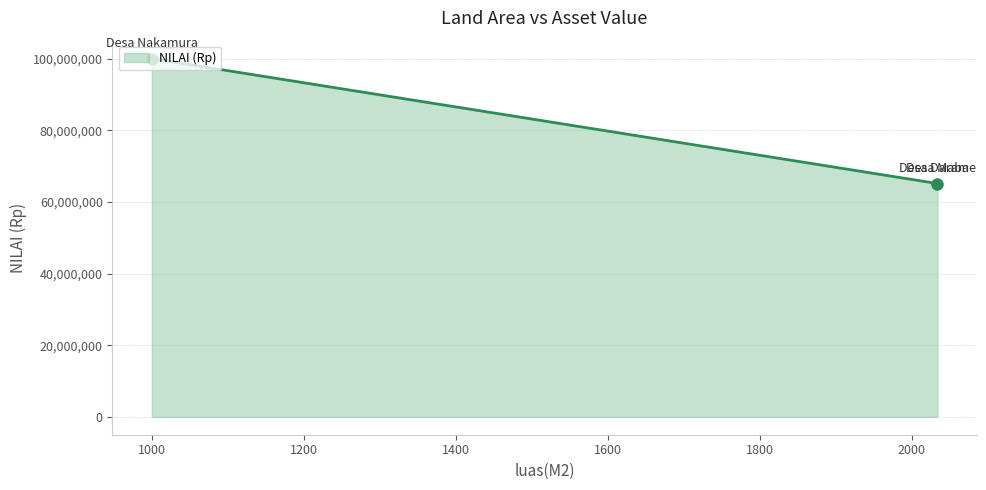

Between Desa Darame and Desa Maba, which is larger?

Desa Darame